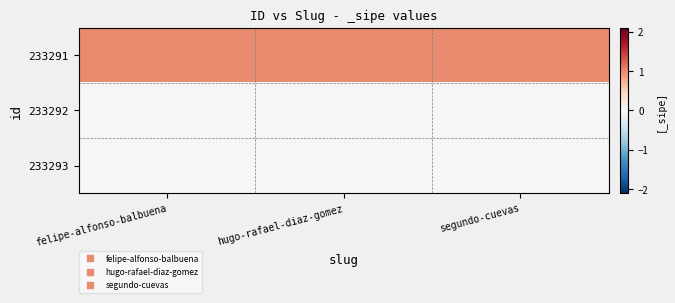

What is the total value across all series at segundo-cuevas?

1